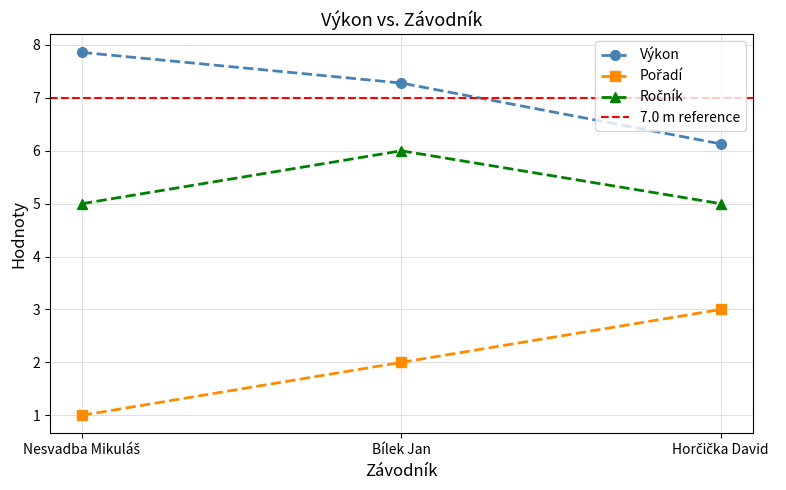

Reading right to left, extract all data points from this chart.

Pořadí: 3.0	2.0	1.0
Výkon: 6.1	7.3	7.9
Ročník: 5.0	6.0	5.0